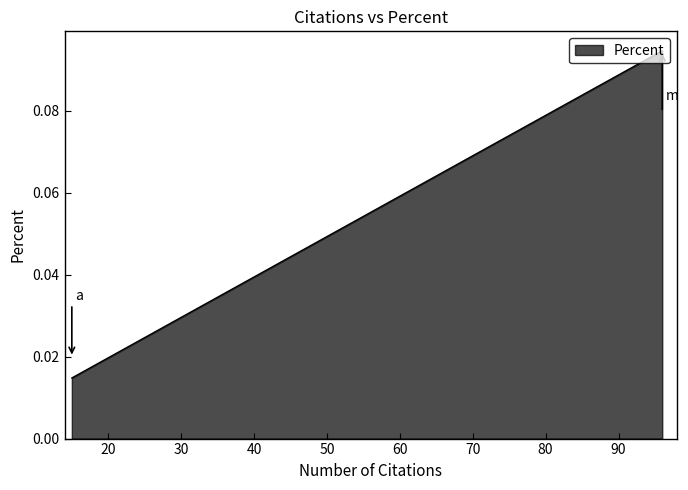

List the labels in order of value, largest first.

96, 96, 63, 52, 48, 47, 45, 44, 30, 27, 25, 23, 20, 19, 18, 17, 17, 16, 15, 15